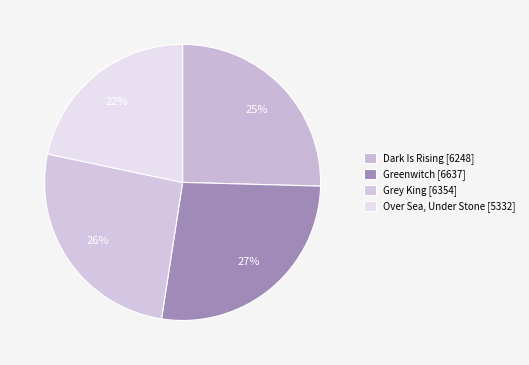

Does any single category account for the majority?

No